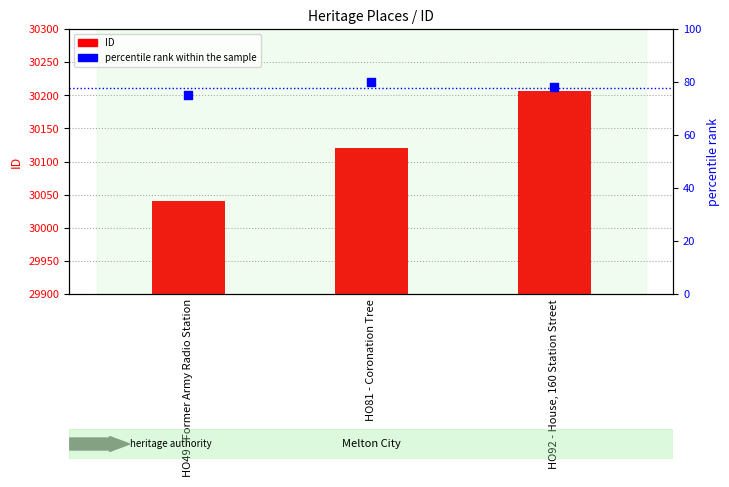

What is the total value across all series at HO81 - Coronation Tree?

30200